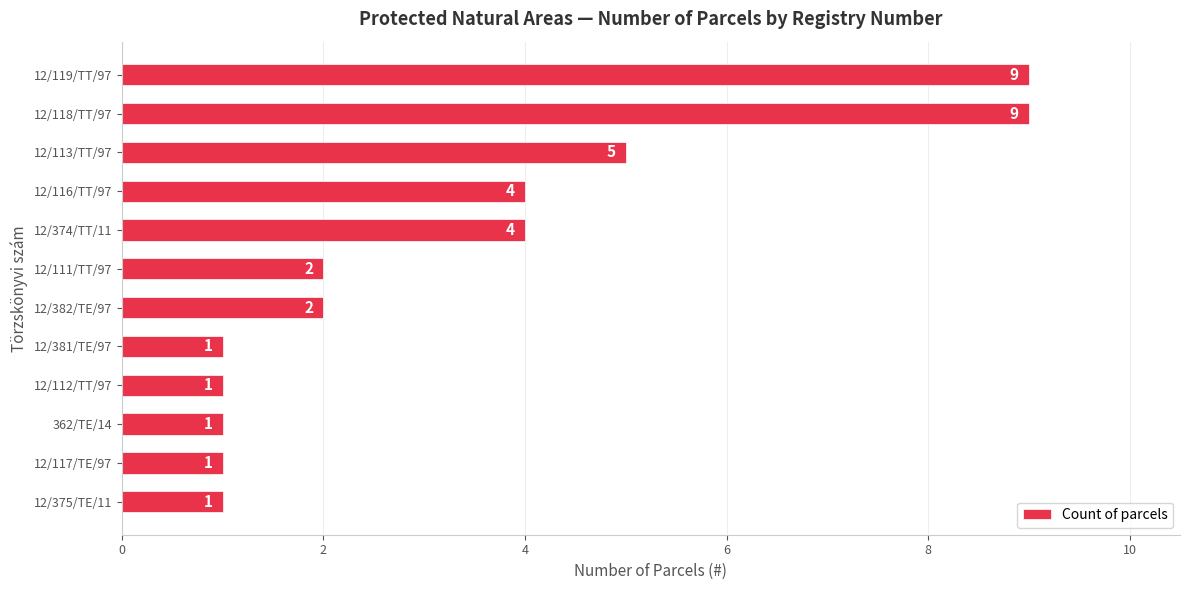

What is the difference between the second highest and minimum values?

8